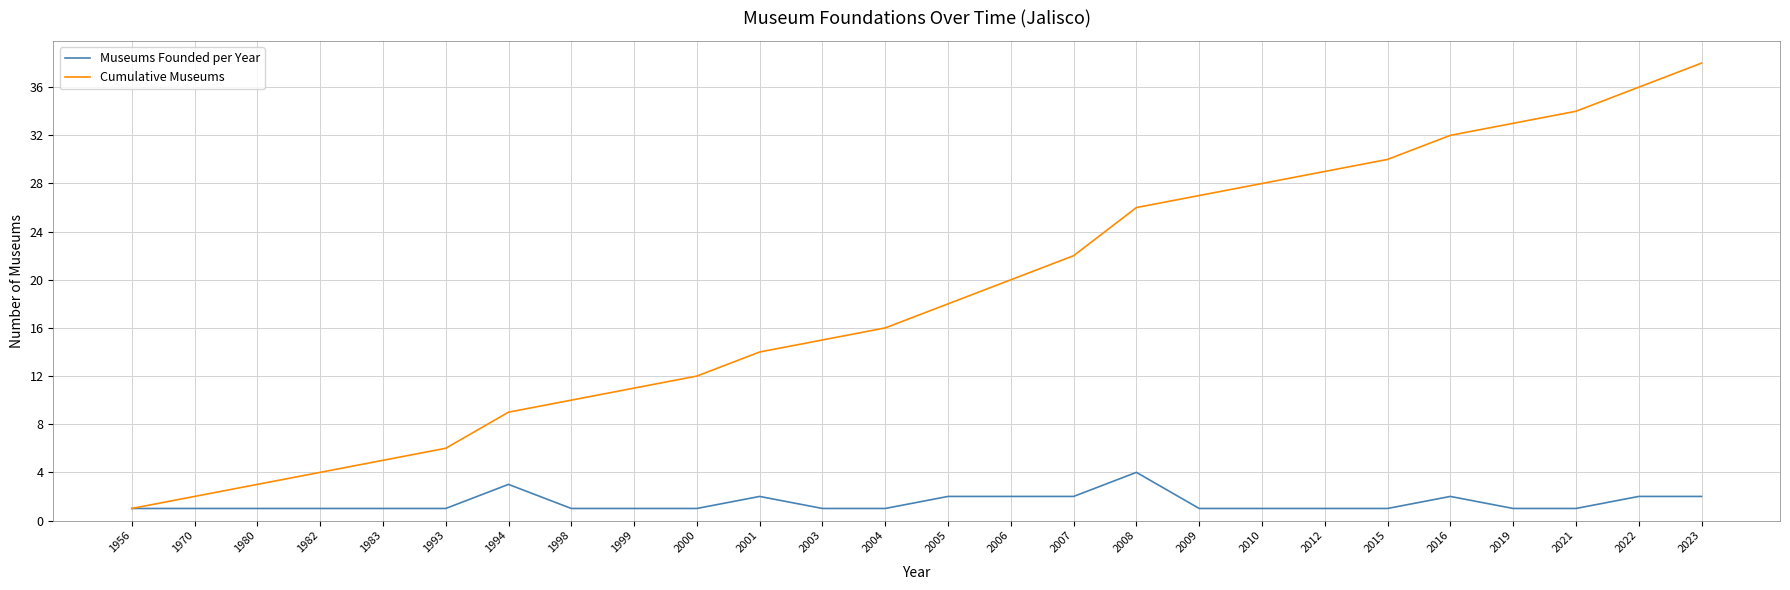

True or false: Museums Founded per Year has more than 0 interior local peaks.

True